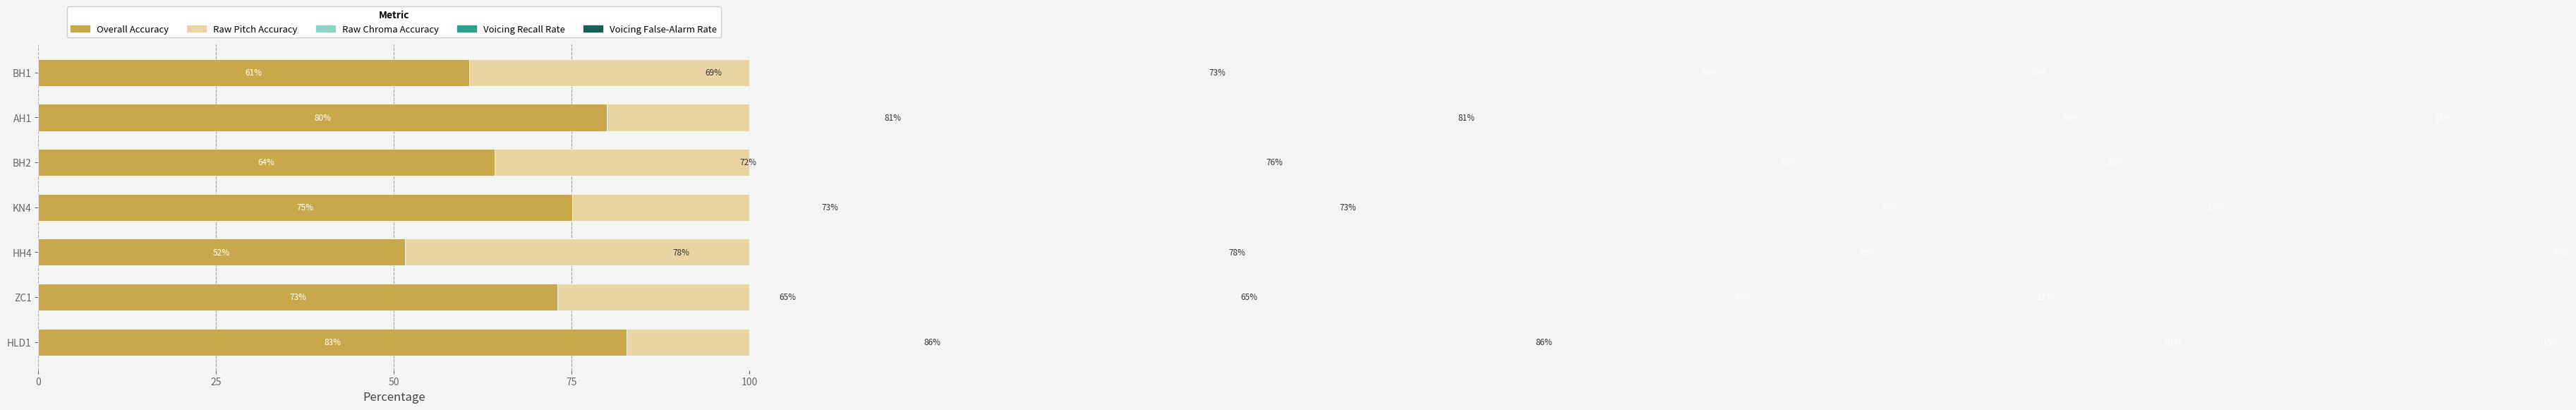

Is it true that Voicing False-Alarm Rate equals 5.9 at BH1?

False